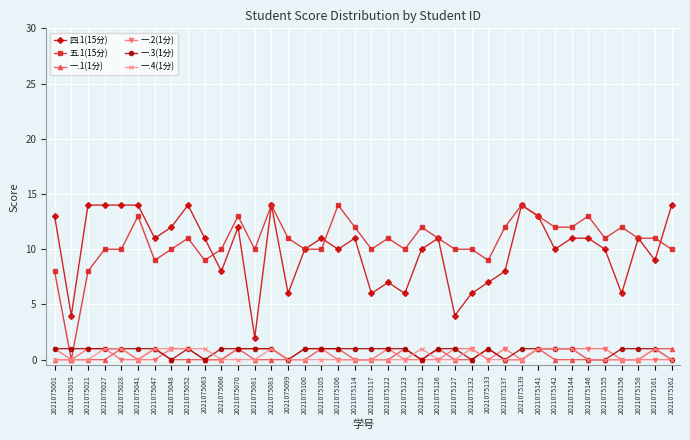

What is the total value across all series at 2021075142?

25